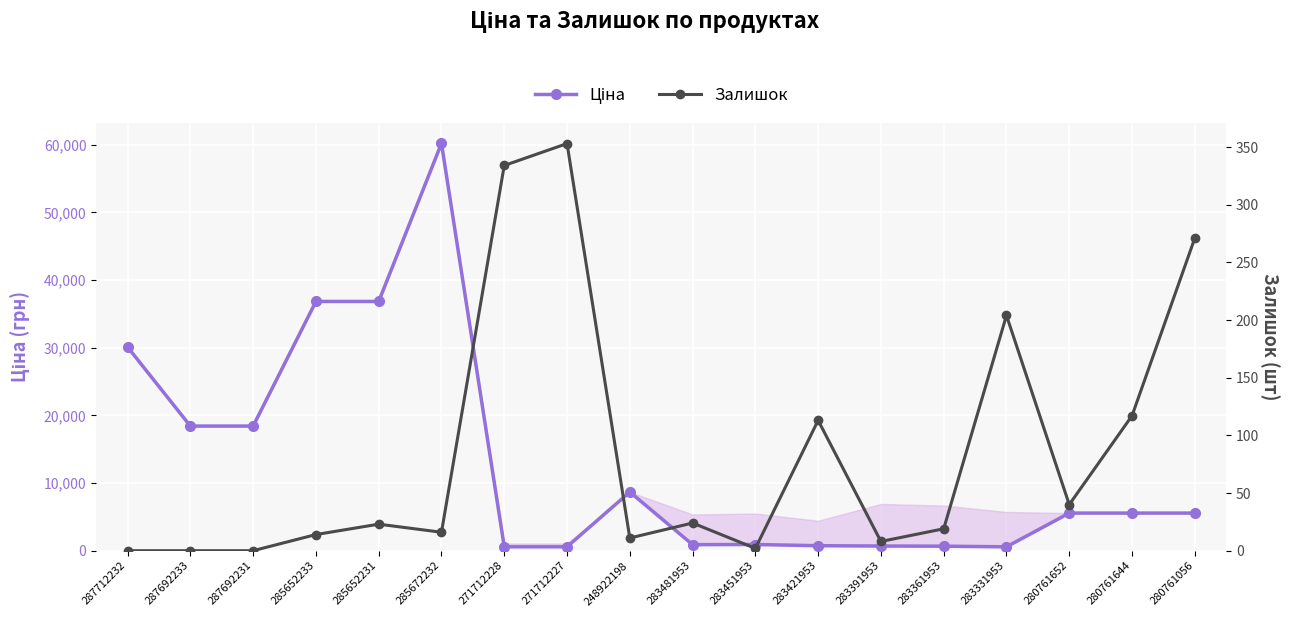

Which series has the largest range (max minus min)?

Ціна